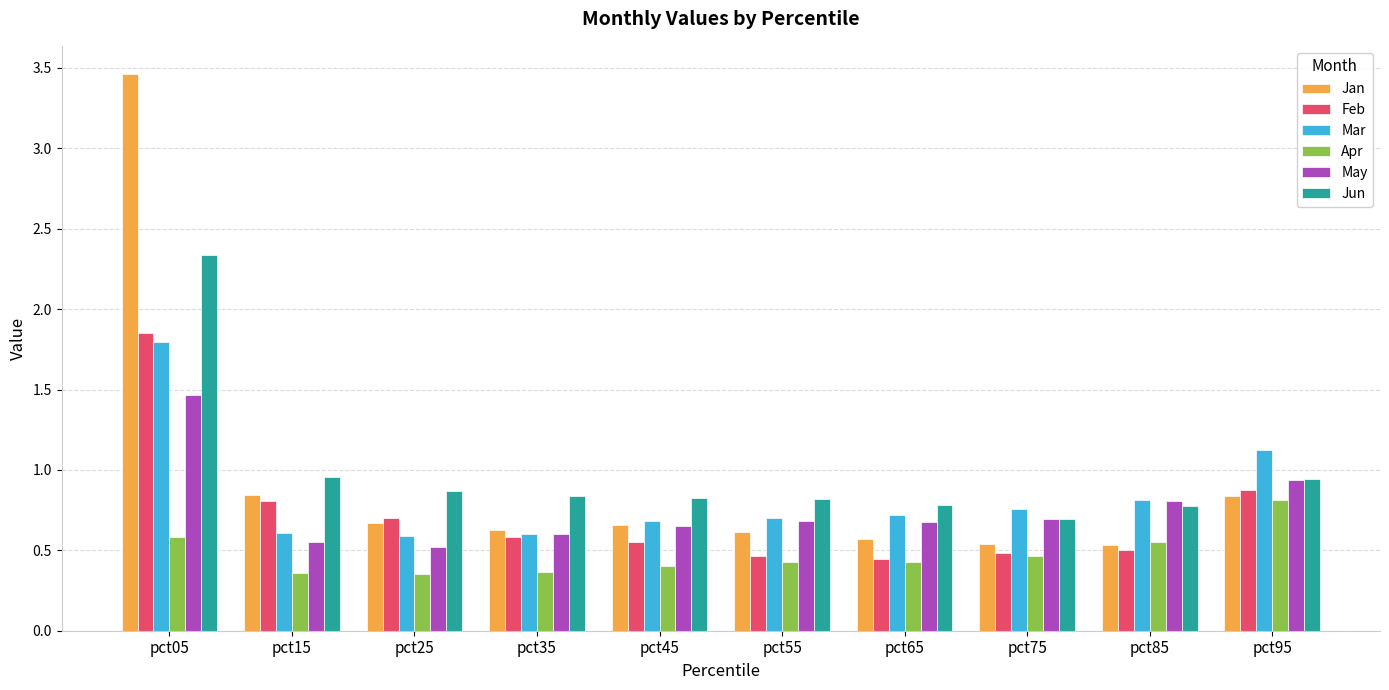

At which label does Feb reach its peak?

pct05